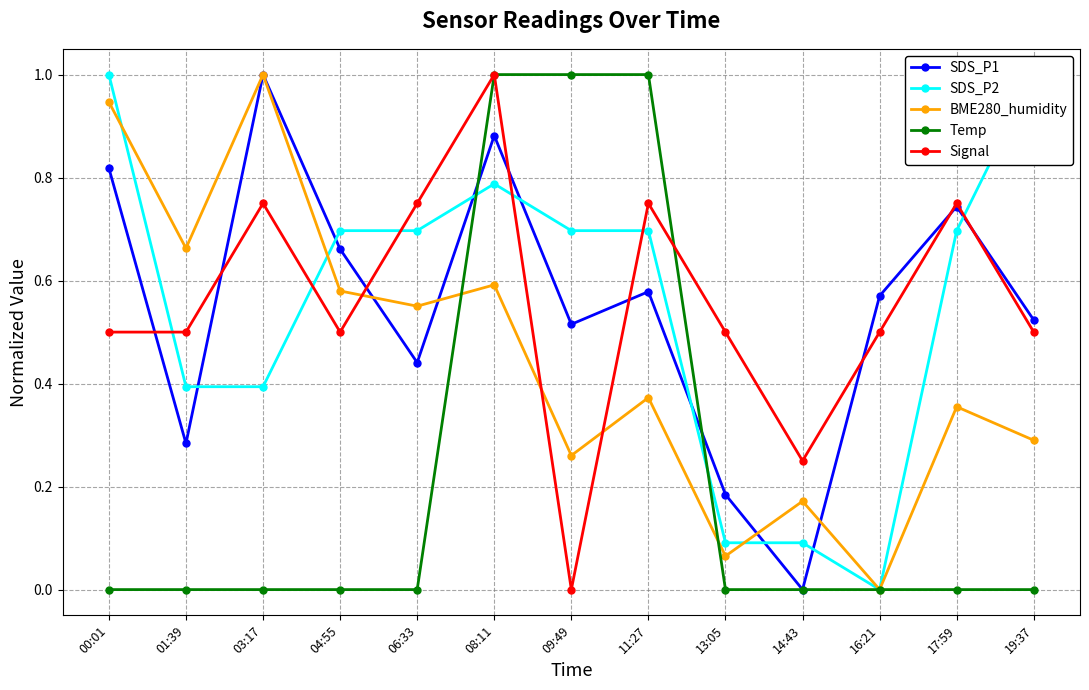

What are all the series names shown in the legend?

SDS_P1, SDS_P2, BME280_humidity, Temp, Signal